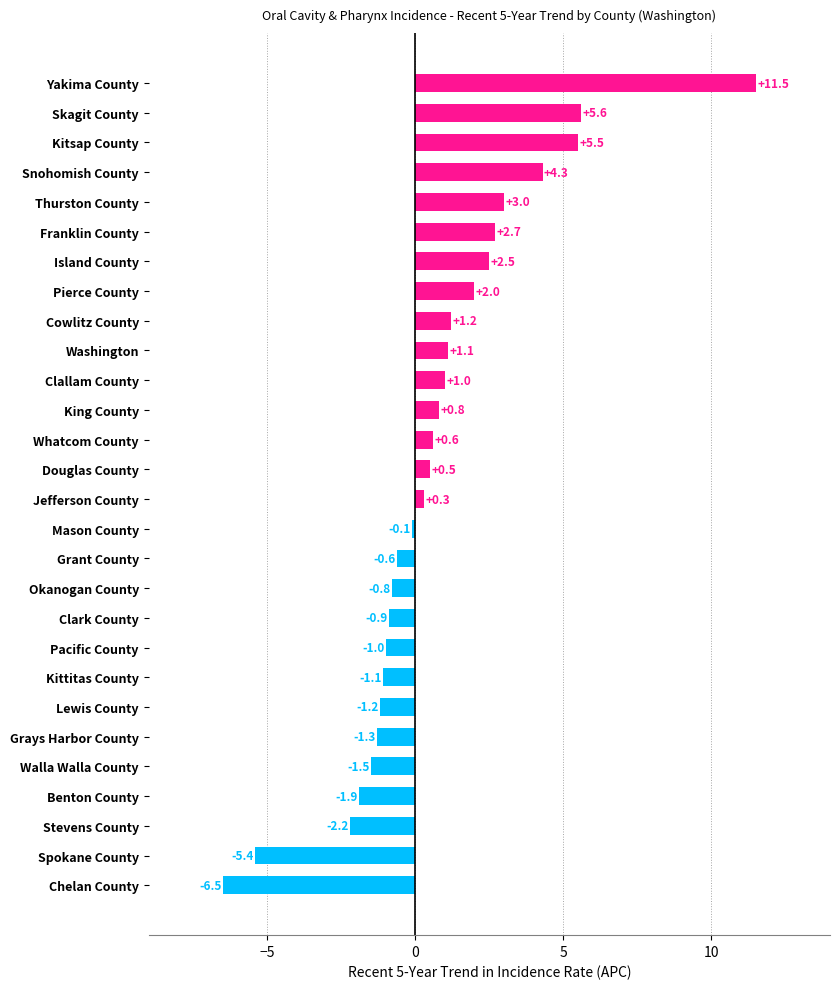

What is the change in value from Grant County to Kitsap County?

+6.1